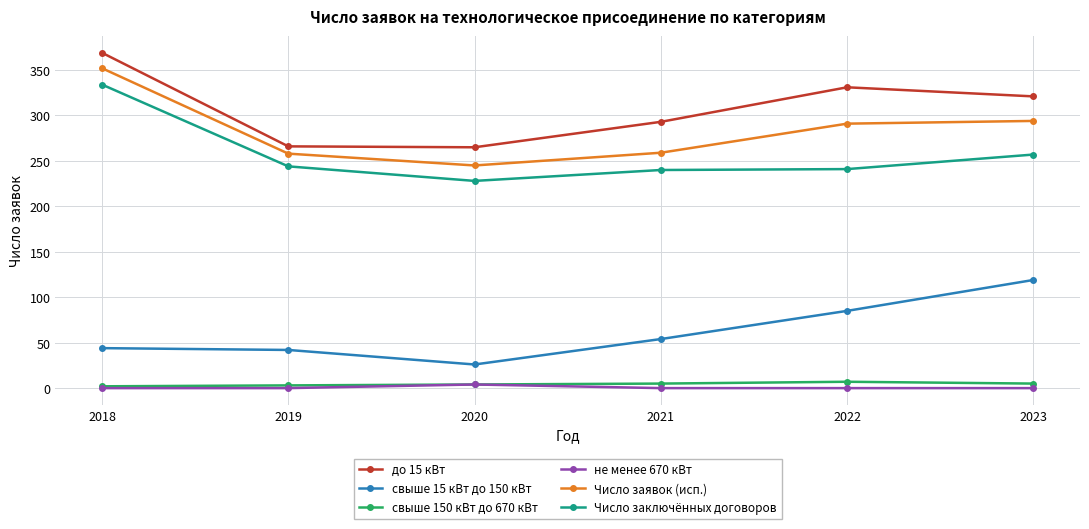

At how many categories does at least one series exceed 295?

3